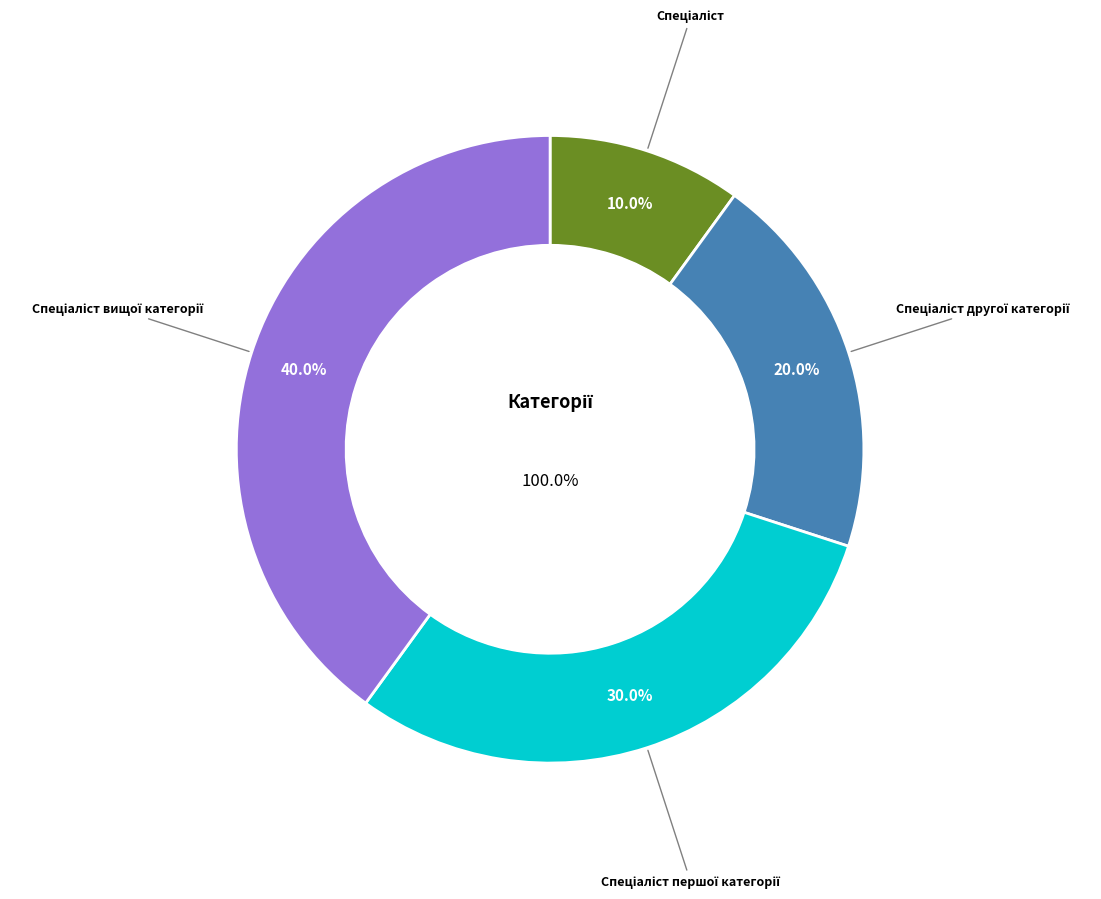

To the nearest percent, what is the difference between the largest and smallest slice percentages?

30%